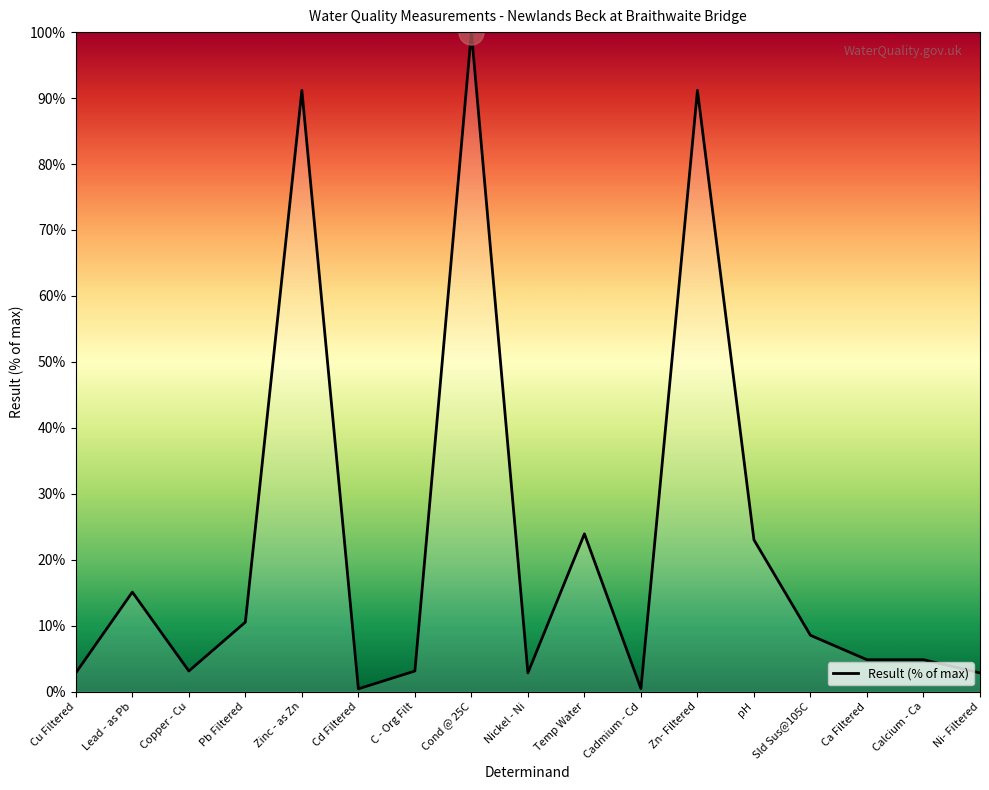

What is the ratio of the value at Cu Filtered to the value at Lead - as Pb?

0.2